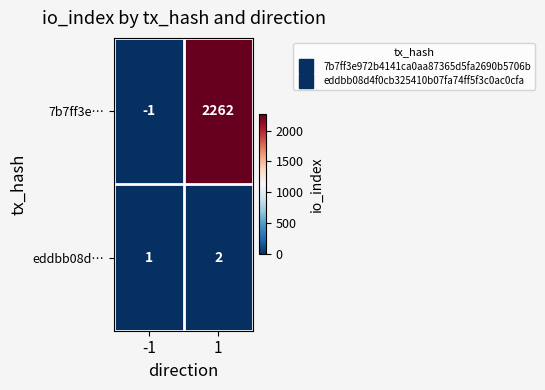

List the series in order of their overall mean, lowest first.

eddbb08d…, 7b7ff3e…